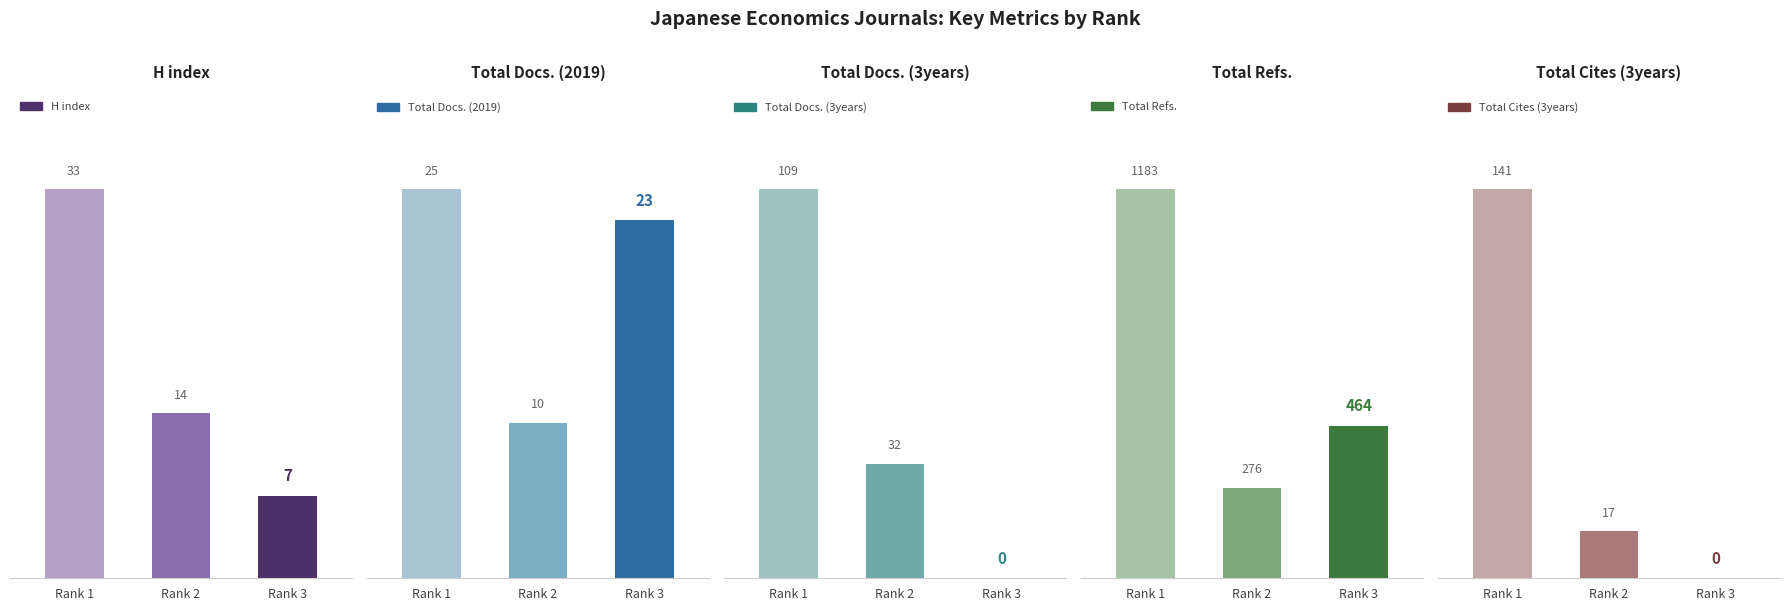

Rank the series at Rank 3 from lowest to highest value.

Total Docs. (3years), Total Cites (3years), H index, Total Docs. (2019), Total Refs.